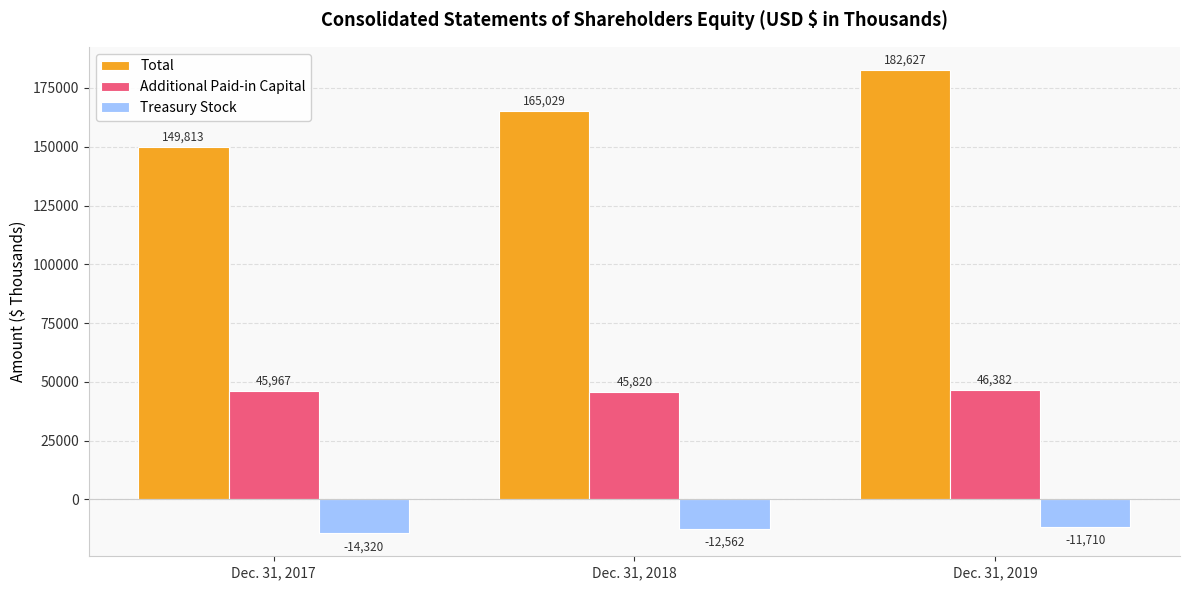

Is it true that Treasury Stock equals -25206 at Dec. 31, 2017?

False